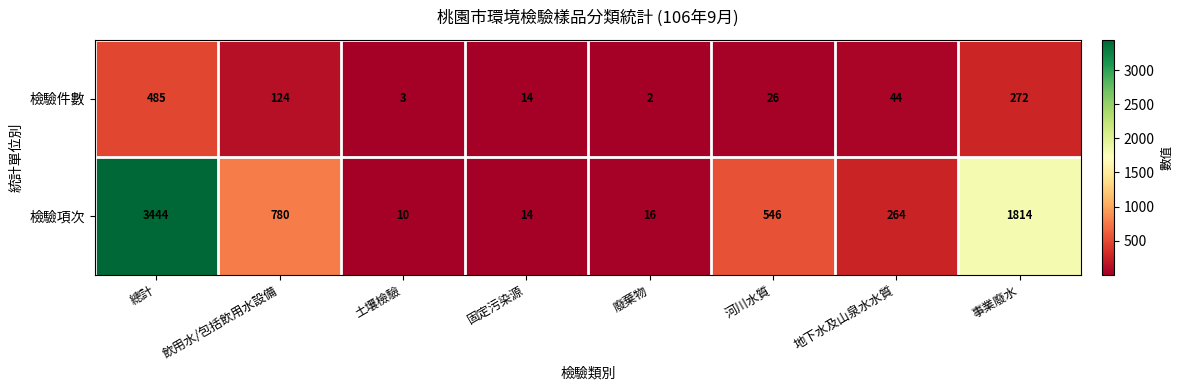

Which category has the highest value across all series?

總計